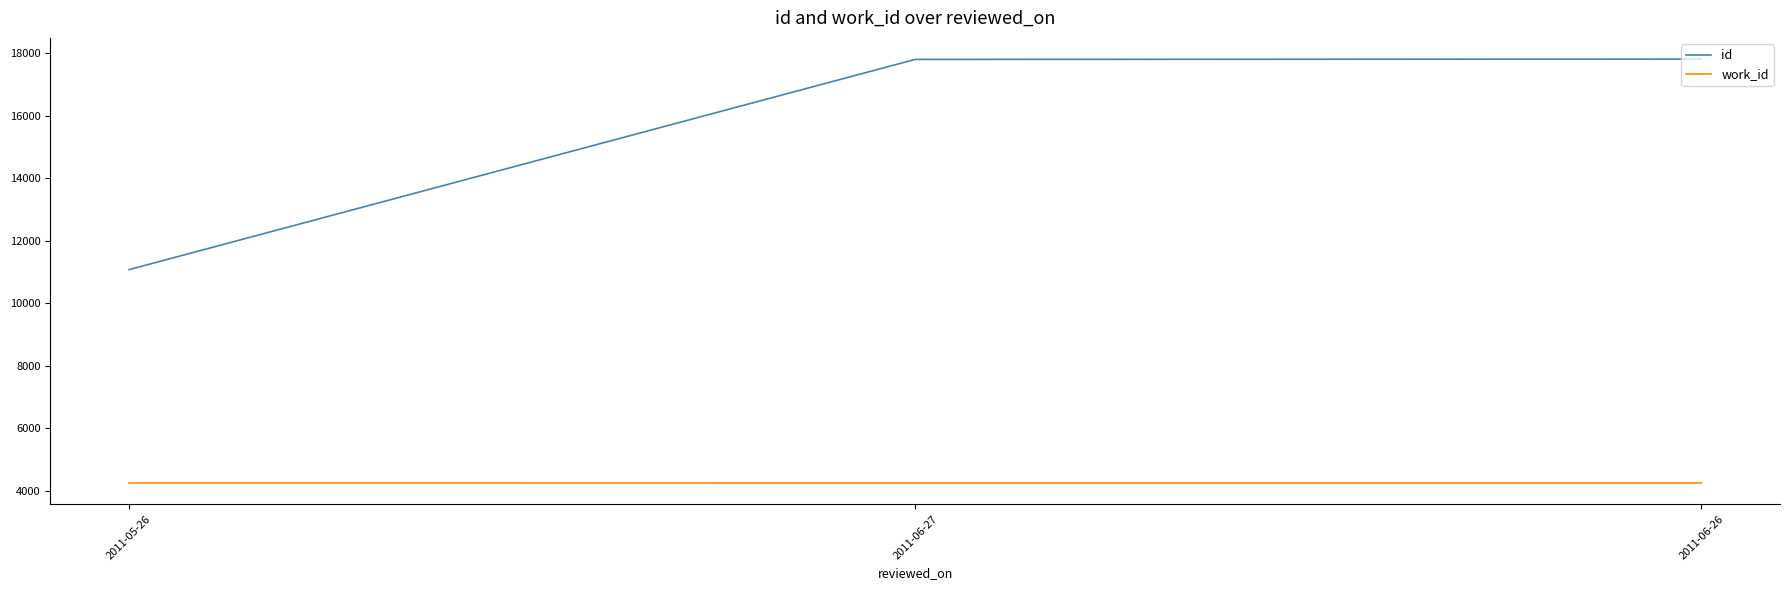

What is the smallest value displayed?

4257